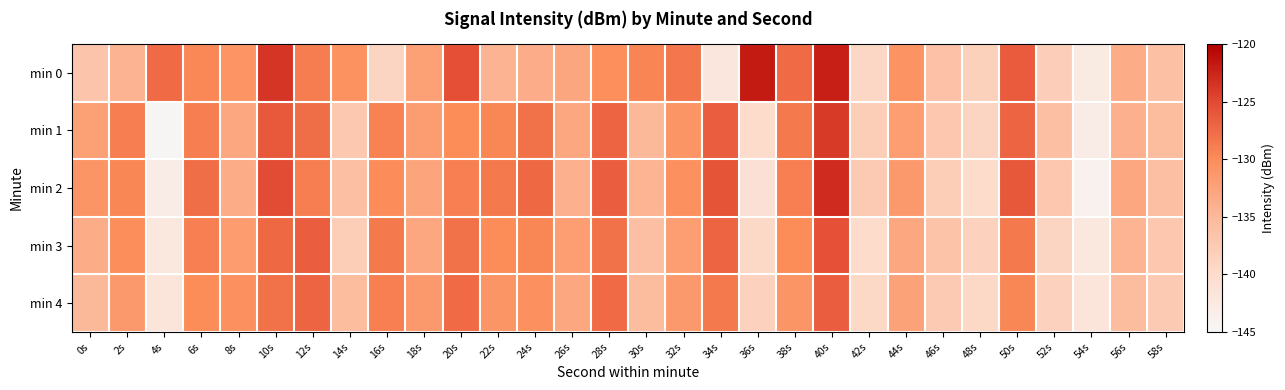

At 14s, list the series in order from smallest to largest.

min 3, min 1, min 2, min 4, min 0